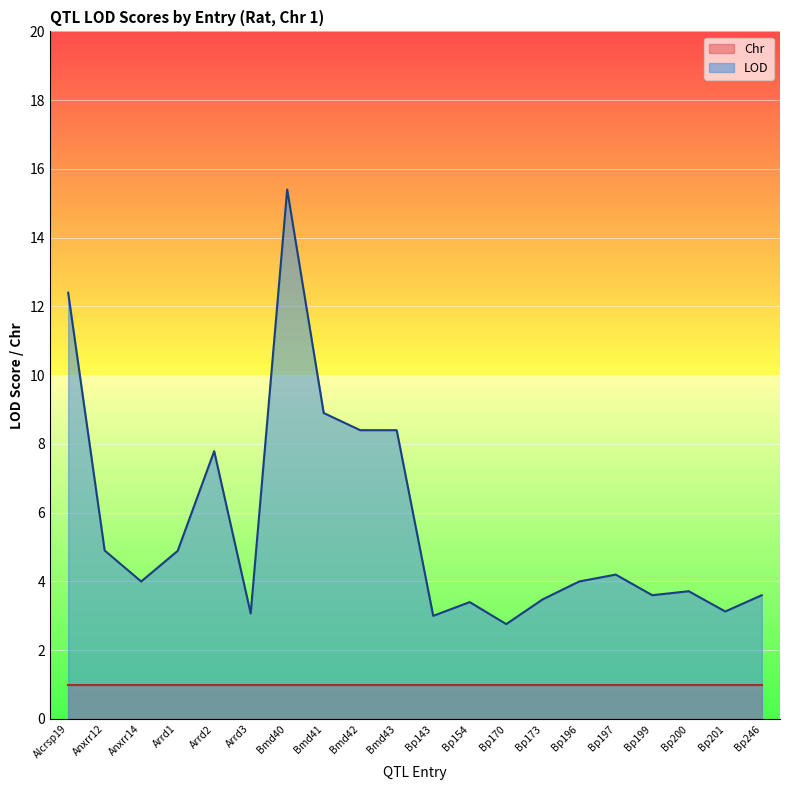

Where is the first local minimum?

Anxrr14